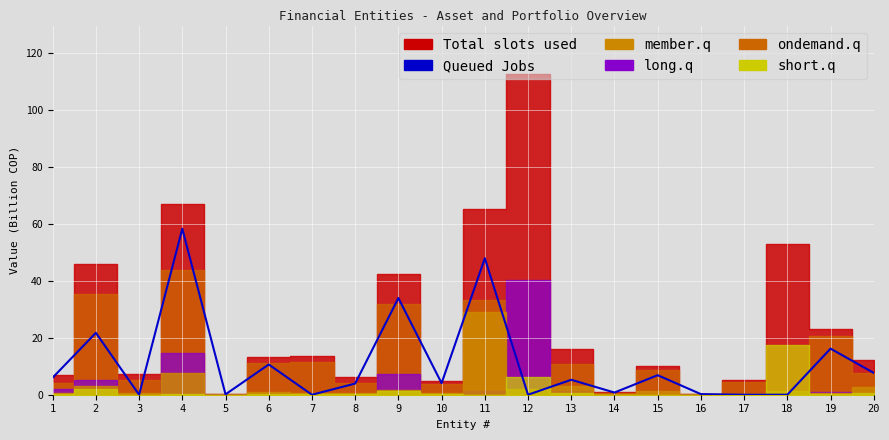

Is this an area chart (filled region under the line)?

No